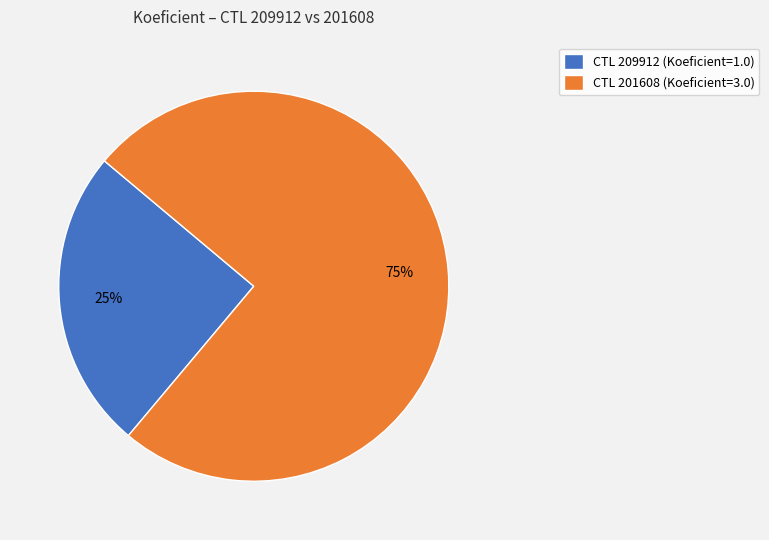

Rank the categories by value from lowest to highest.

CTL 209912 (Koeficient=1.0), CTL 201608 (Koeficient=3.0)